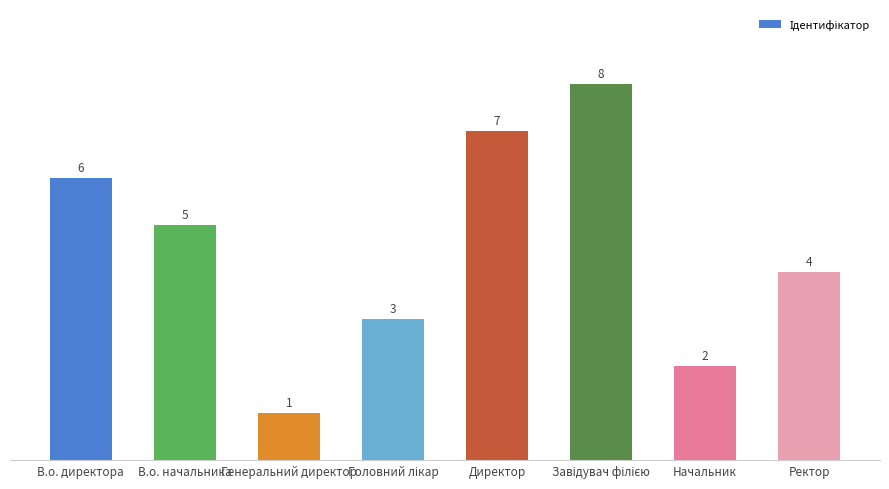

Reading left to right, what are all the values shown in this chart?

6	5	1	3	7	8	2	4